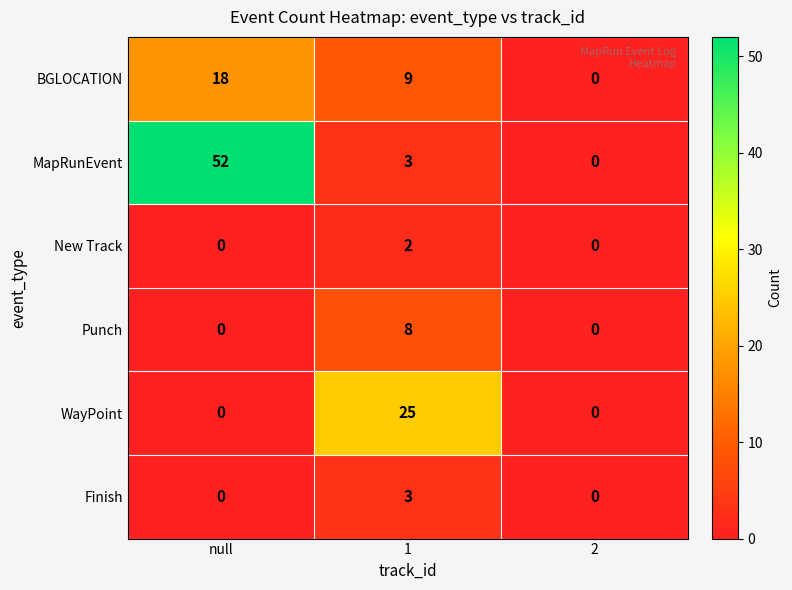

What is the approximate value of MapRunEvent at 1, to the nearest 5?

5